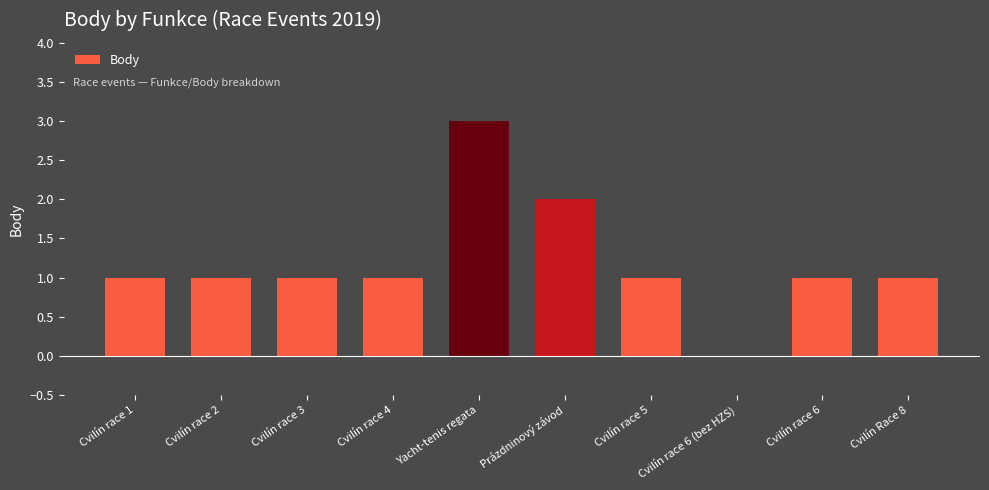

What is the ratio of the value at Cvilín race 4 to the value at Yacht-tenis regata?

0.3